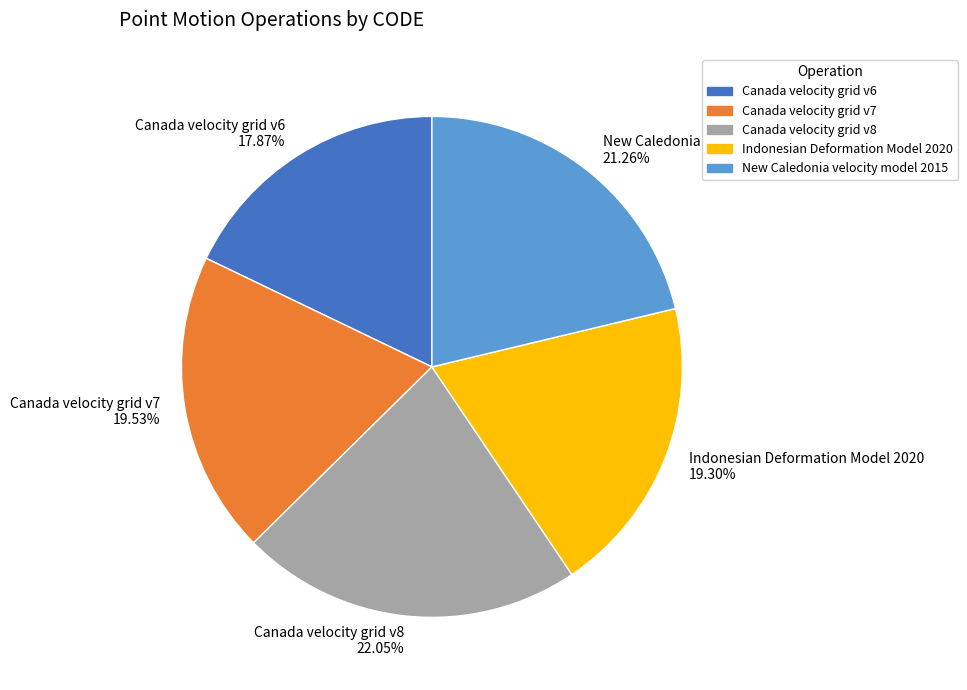

To the nearest percent, what percentage of the pie is Canada velocity grid v6?

18%